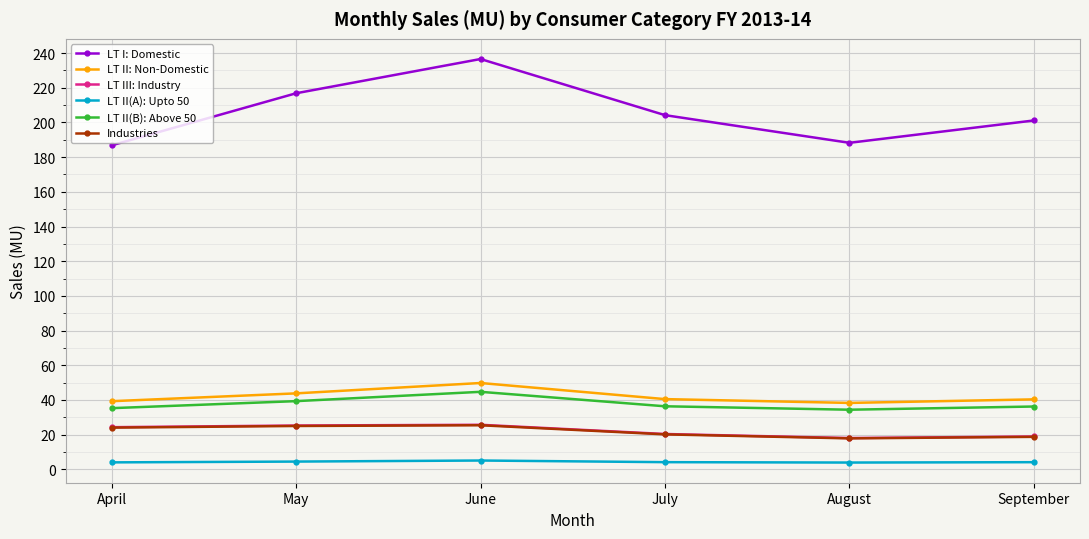

At how many categories does at least one series exceed 141?

6